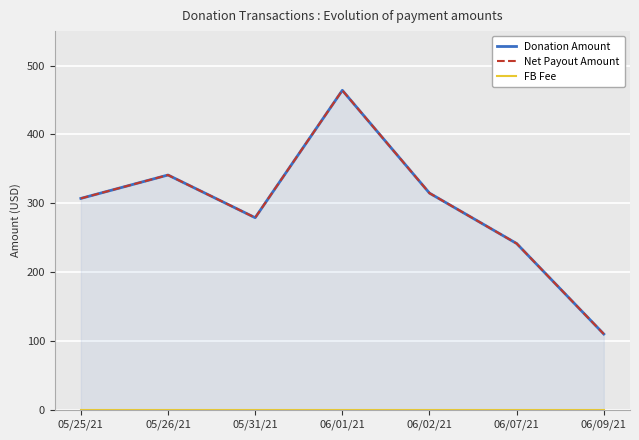

True or false: FB Fee and Net Payout Amount cross at least once.

False